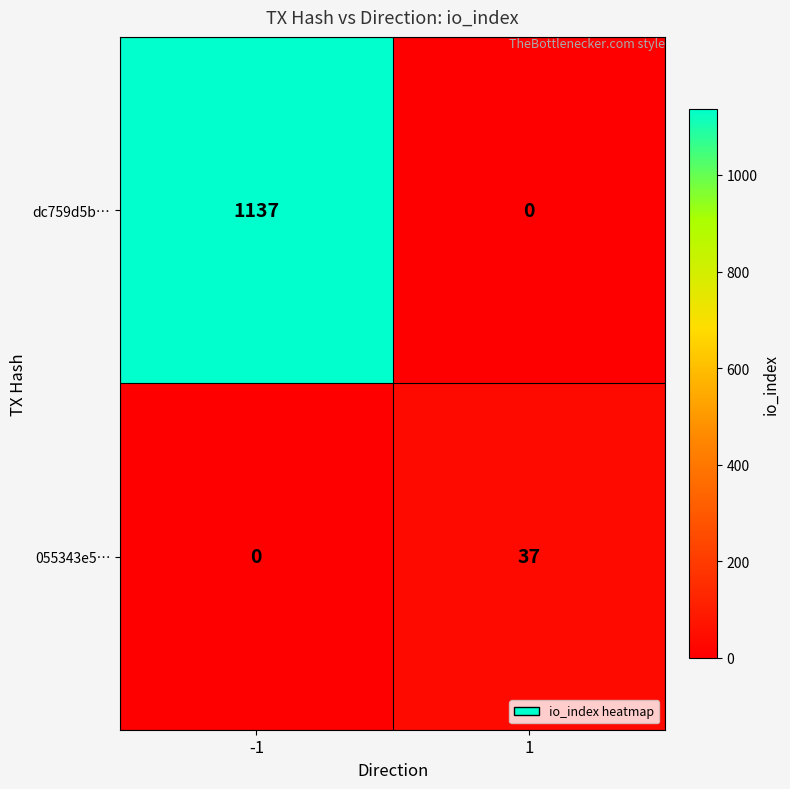

Reading right to left, what are all the values shown in this chart?

dc759d5b…: 1=0	-1=1137
055343e5…: 1=37	-1=0